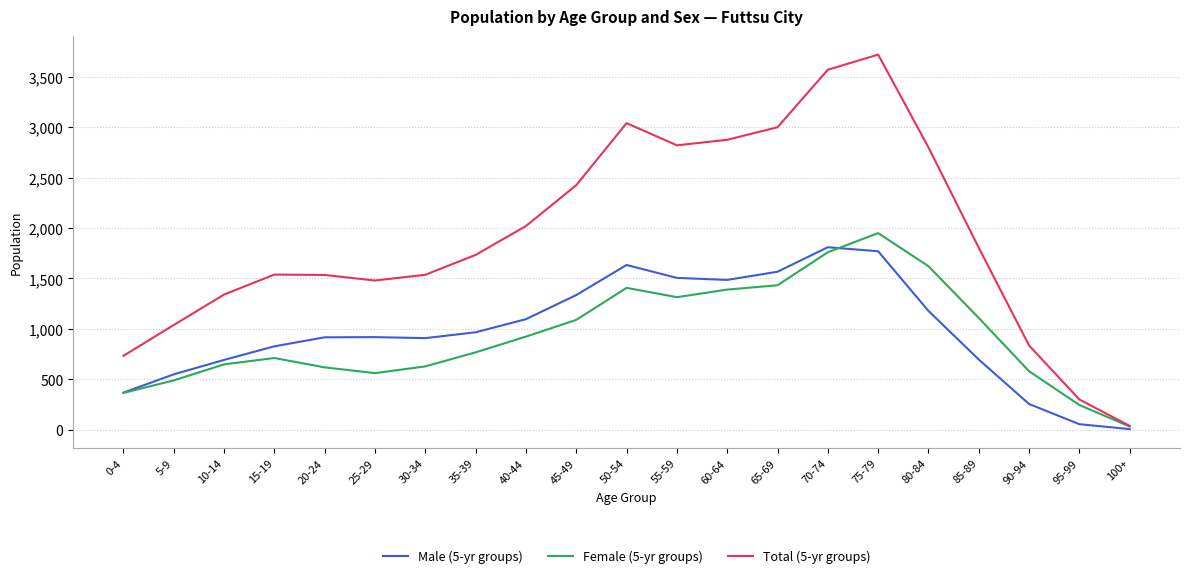

Which series has the largest total across all categories?

Total (5-yr groups)